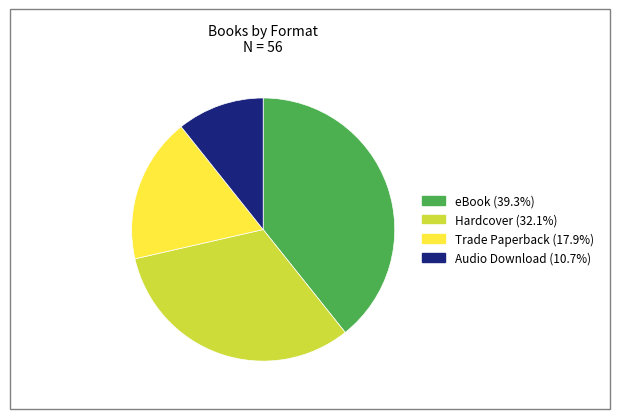

How many segments does this pie chart have?

4